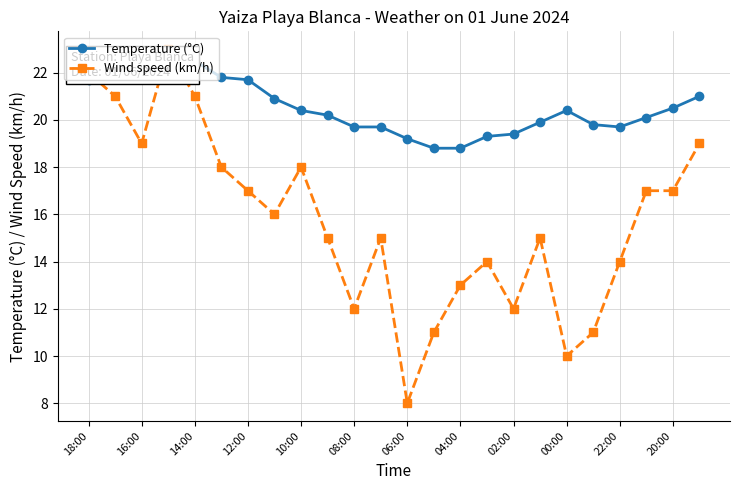

At how many categories does at least one series exceed 20?

14